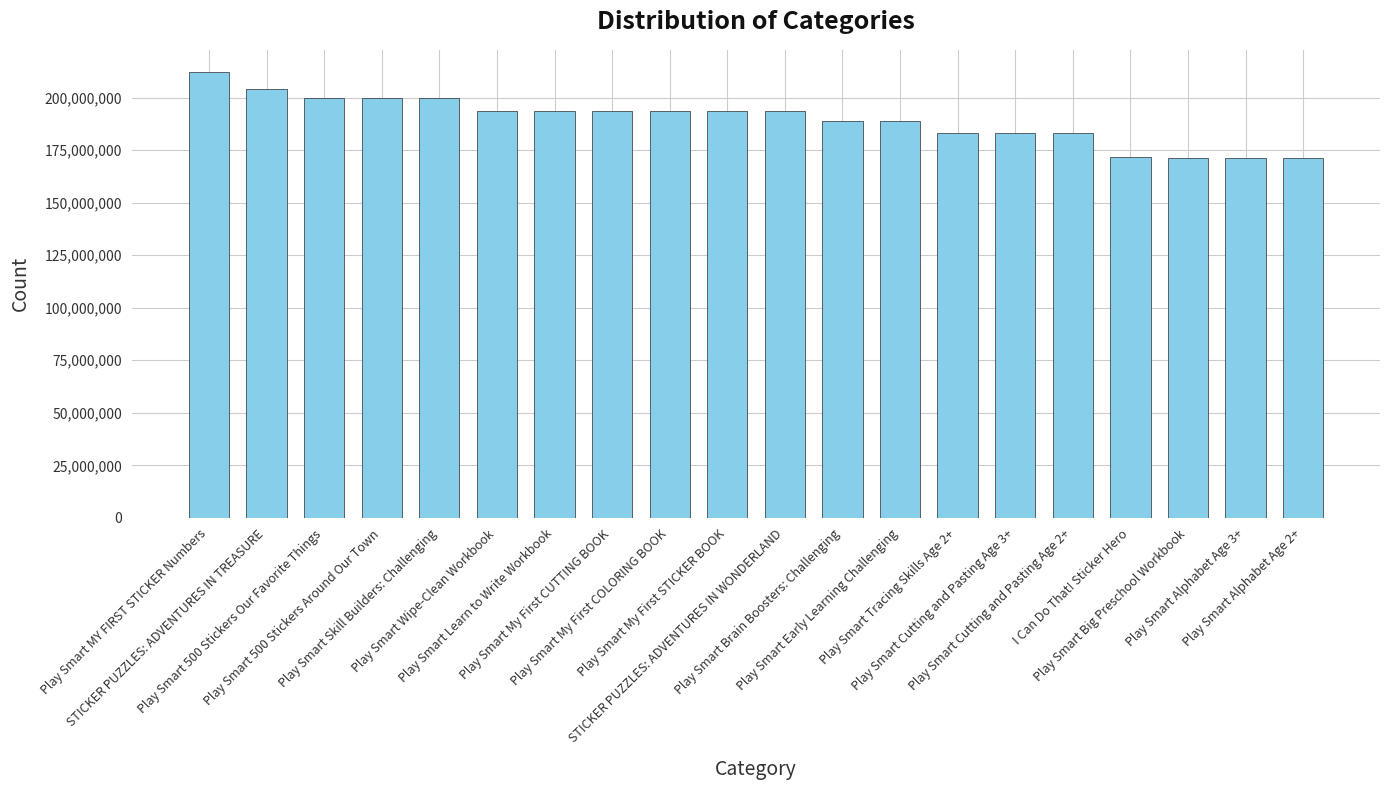

What is the minimum value shown in the chart?

171102277